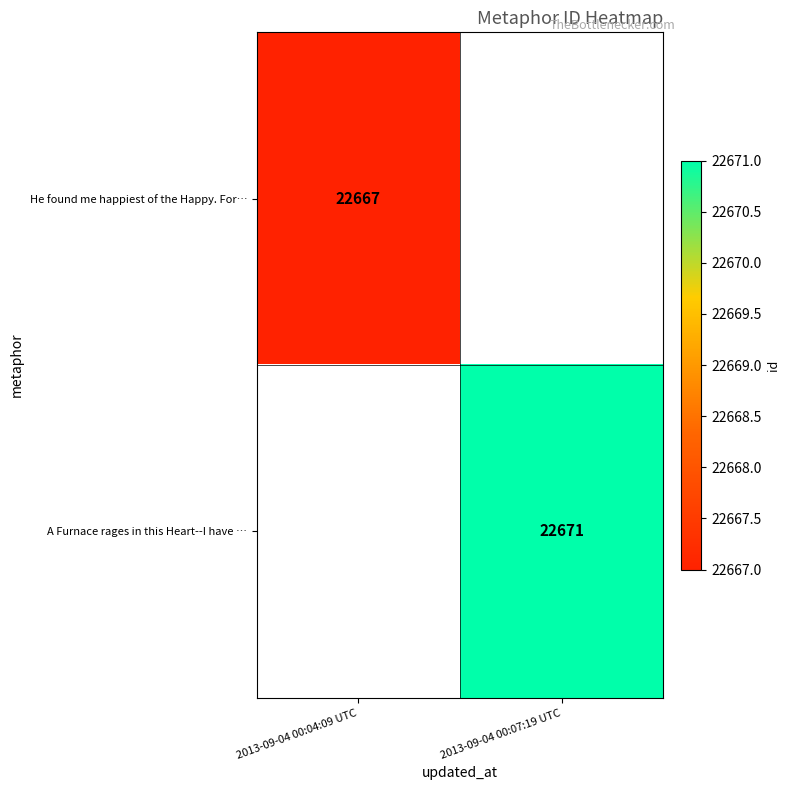

True or false: A Furnace rages in this Heart--I have … has a value of 12760 at 2013-09-04 00:07:19 UTC.

False